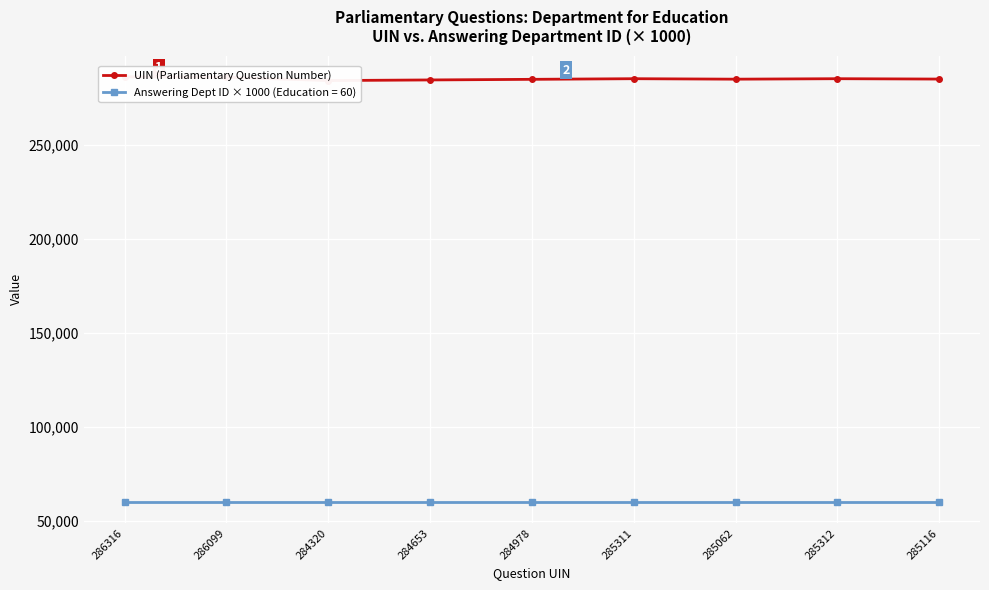

Reading left to right, list all the values displayed in this chart.

286316=286316	286099=286099	284320=284320	284653=284653	284978=284978	285311=285311	285062=285062	285312=285312	285116=285116